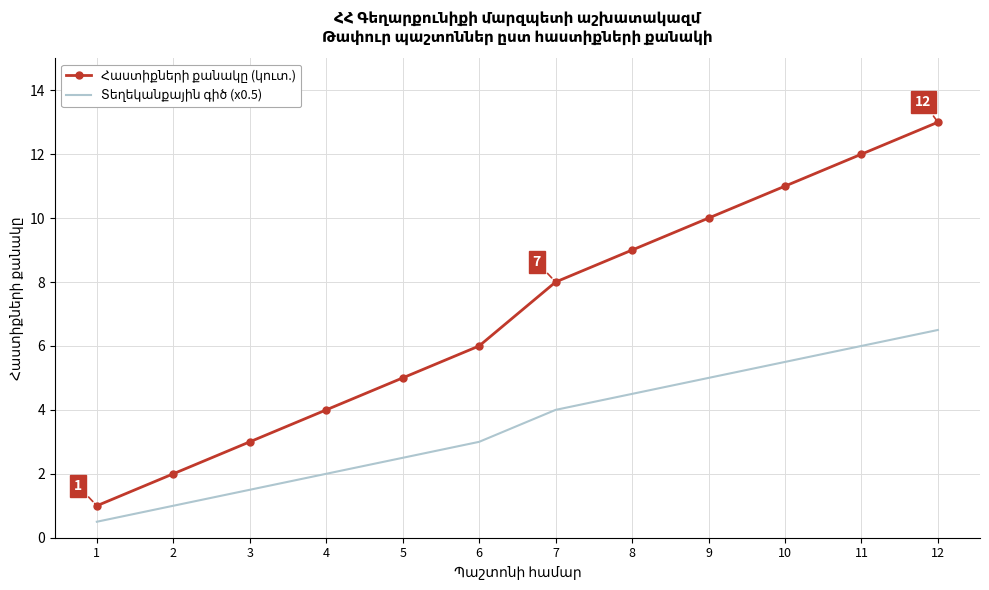

What is the spread (max minus min) of values at 11?

6.0